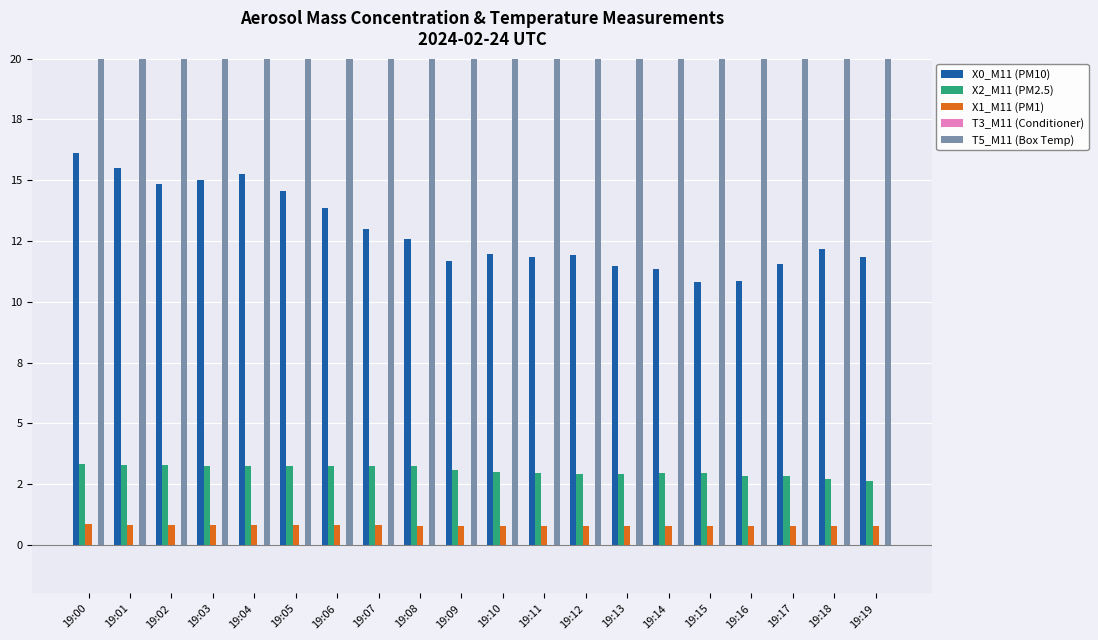

Count the X1_M11 (PM1) values in the range 0 to 1.

20